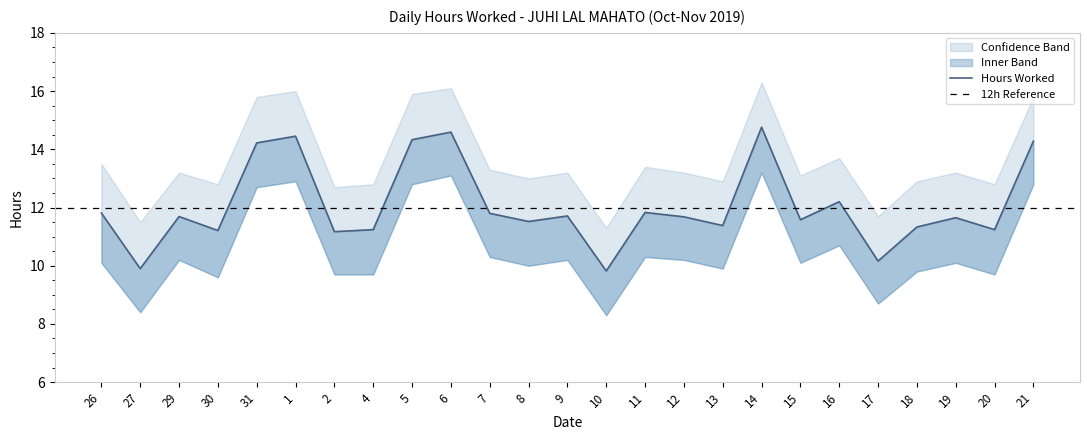

How many values in the Lower Band series exceed 10?

15